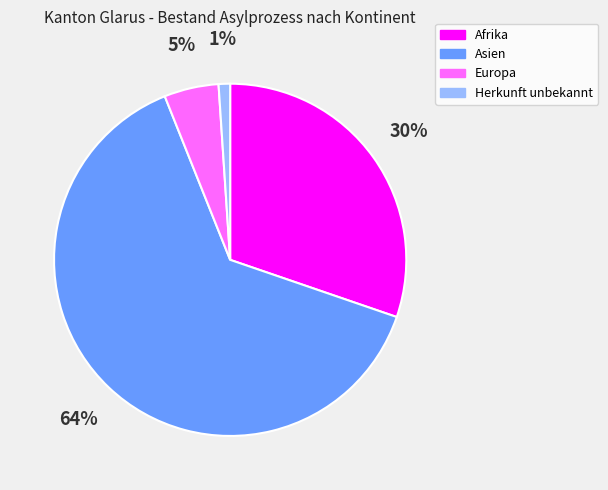

True or false: Europa accounts for 5% of the total.

True